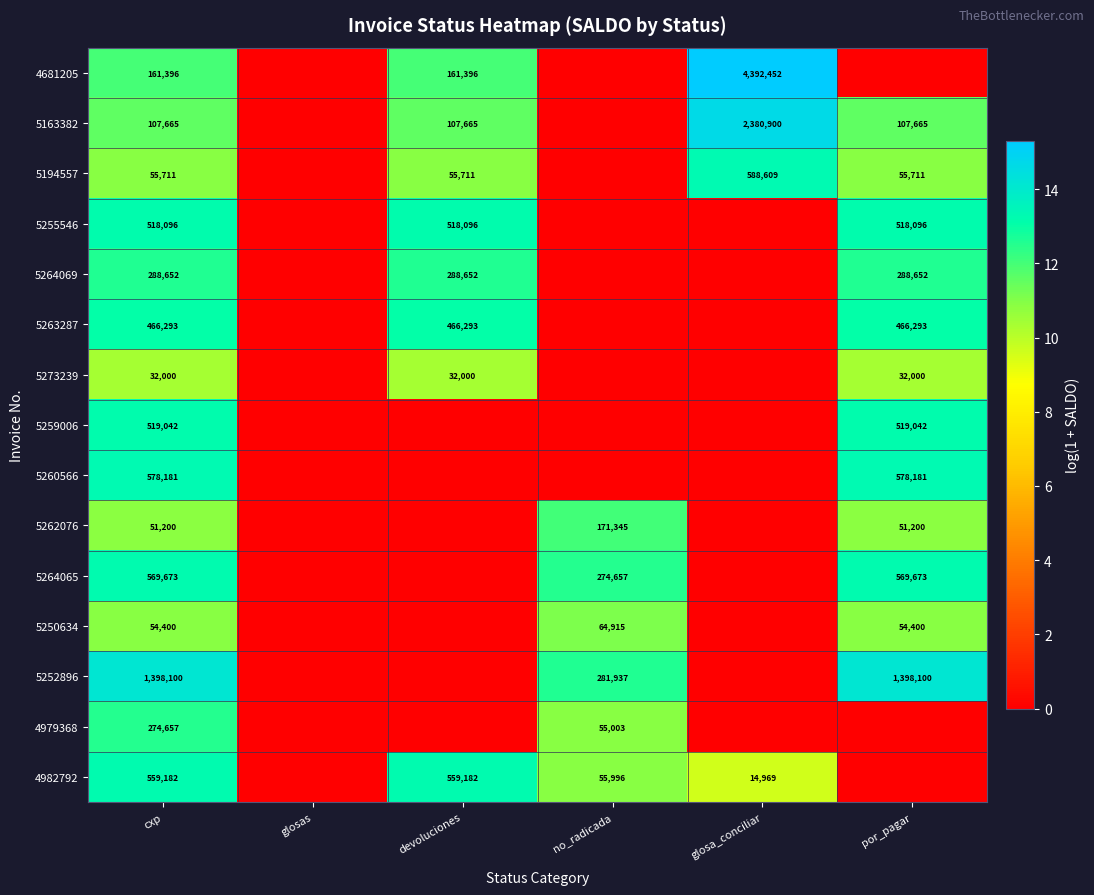

Which label corresponds to the smallest value in the chart?

glosas